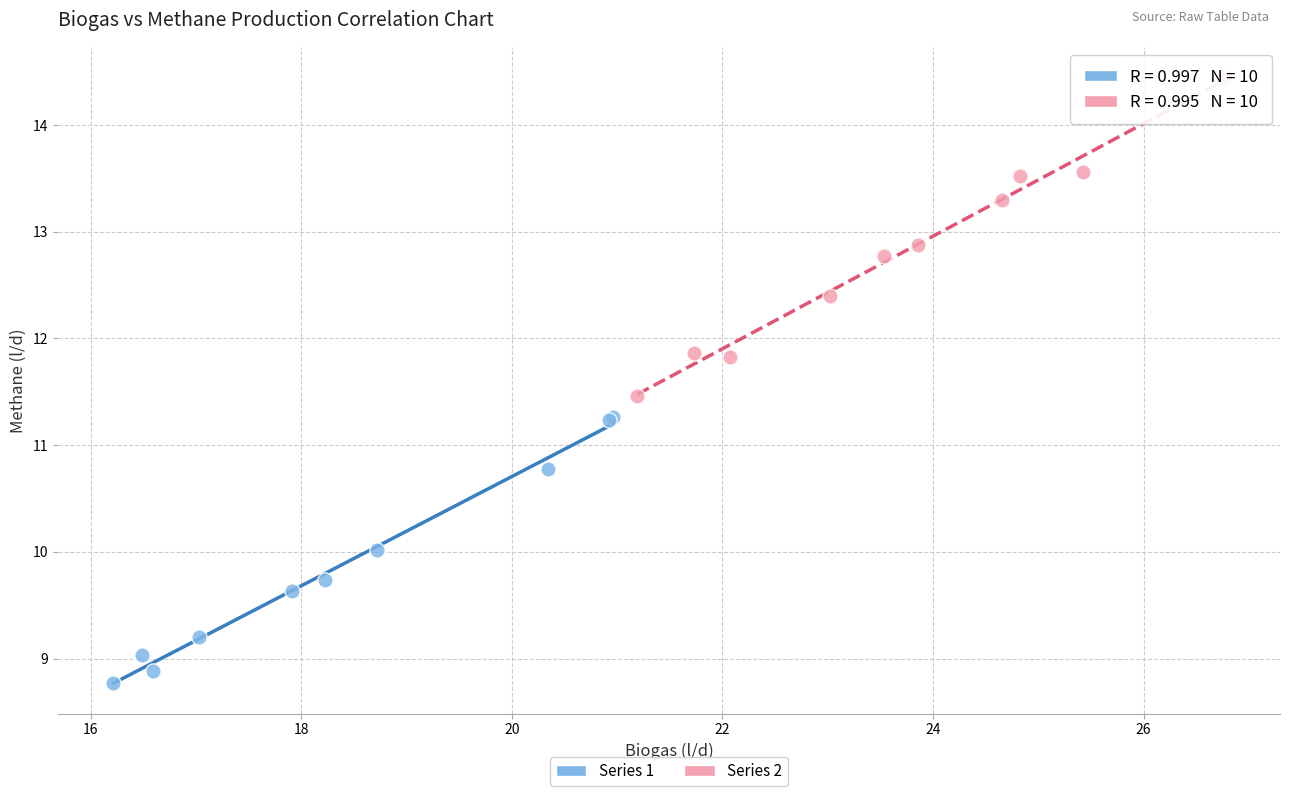

Which series contains the lowest Y value?

Series 1